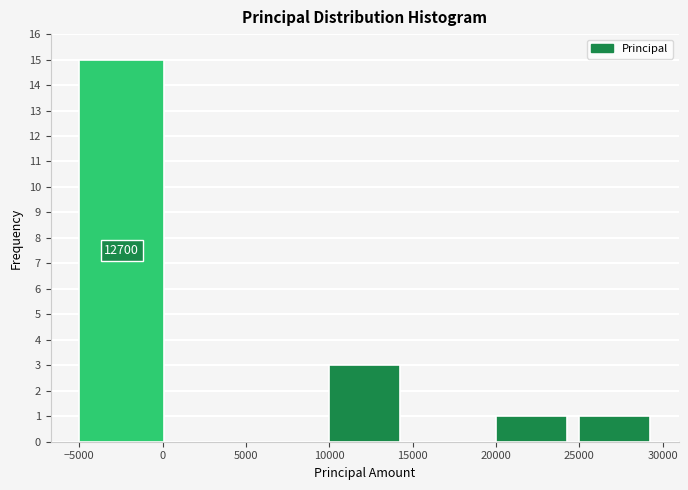

Over which range of the x-axis is the bar tallest?

-5000 to 1000